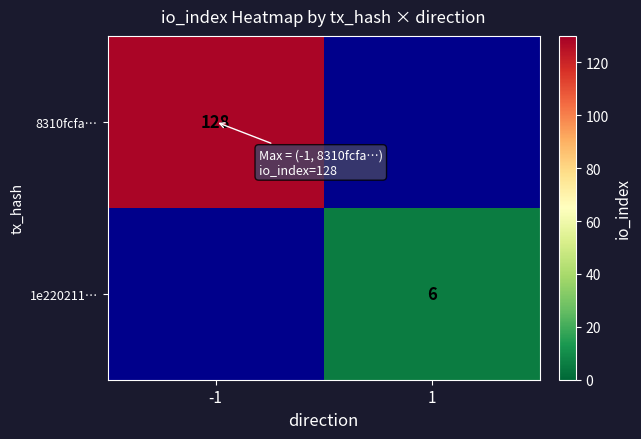

The 8310fcfa… series shows 32 at -1. True or false?

False